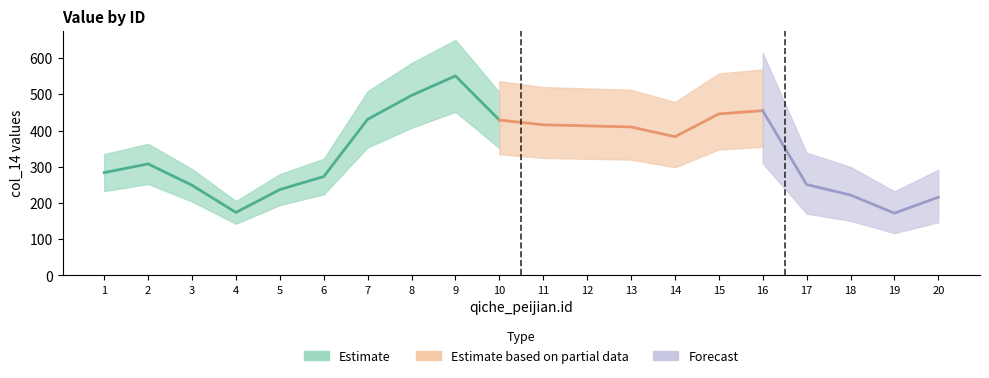

The value at 13 is 410. True or false?

True